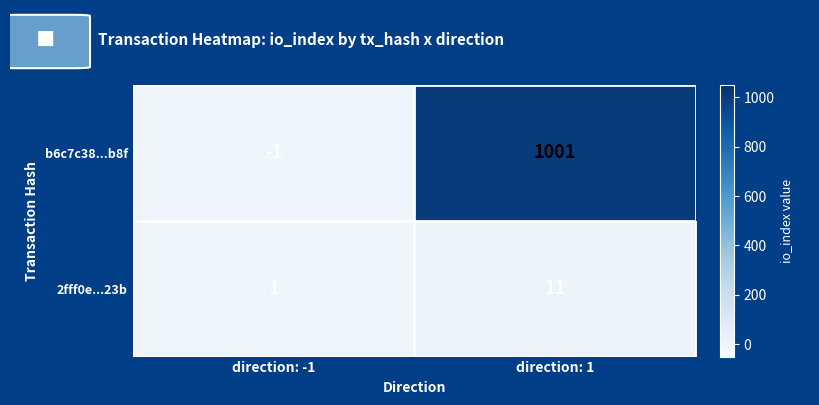

What is the sum of all 2fff0e...23b values?

12